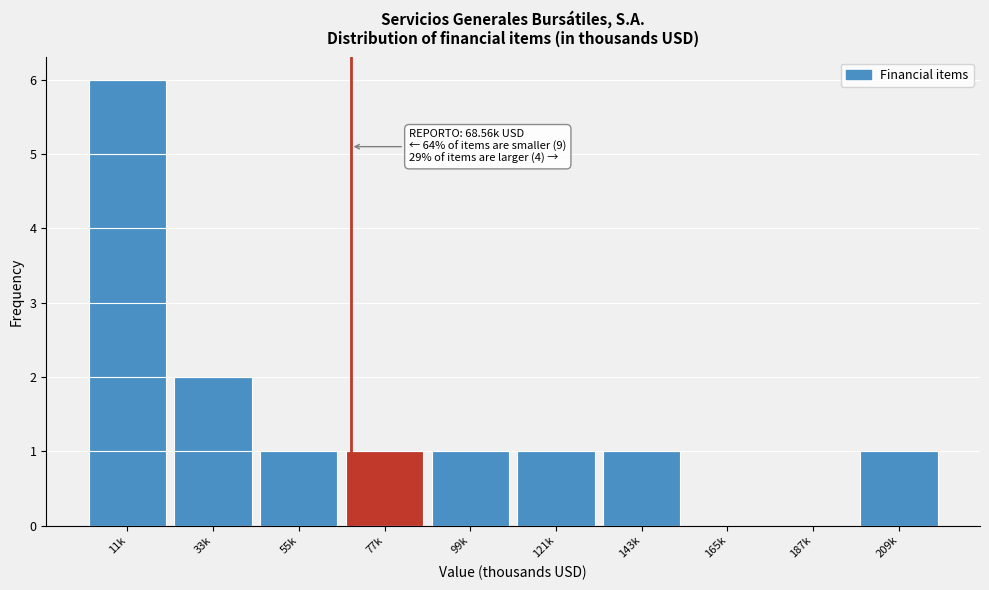

Reading right to left, what are all the values shown in this chart?

209k=1	187k=0	165k=0	143k=1	121k=1	99k=1	77k=1	55k=1	33k=2	11k=6